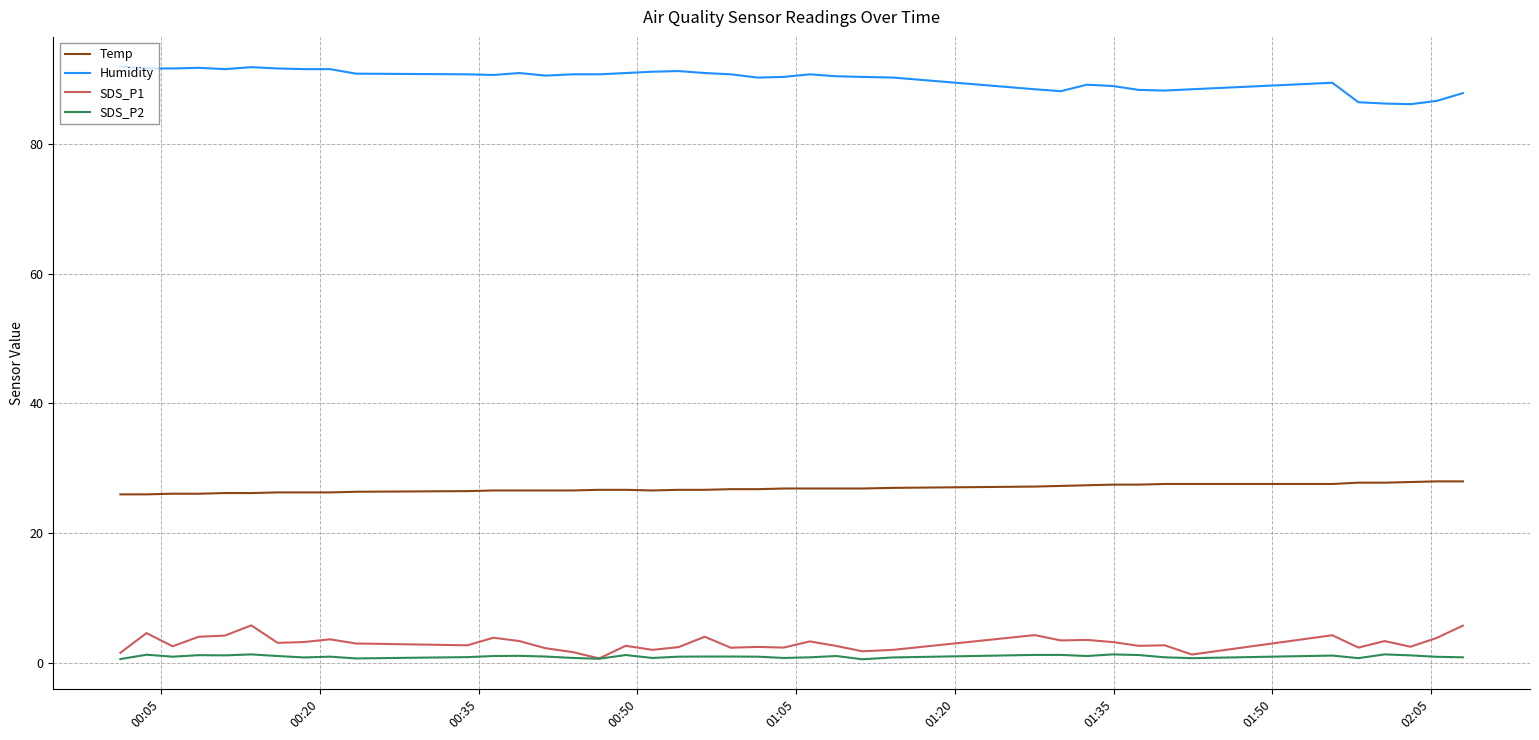

What is the maximum value for SDS_P1?

5.8